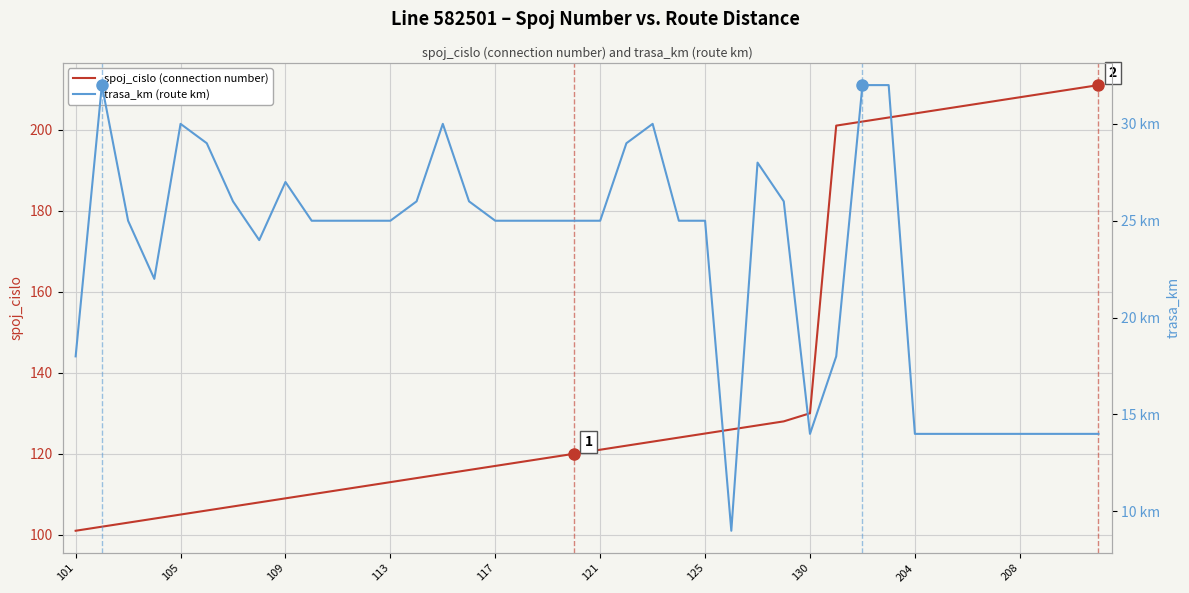

In trasa_km (route km), how many points are higher than both neighbors (excluding endpoints)?

6